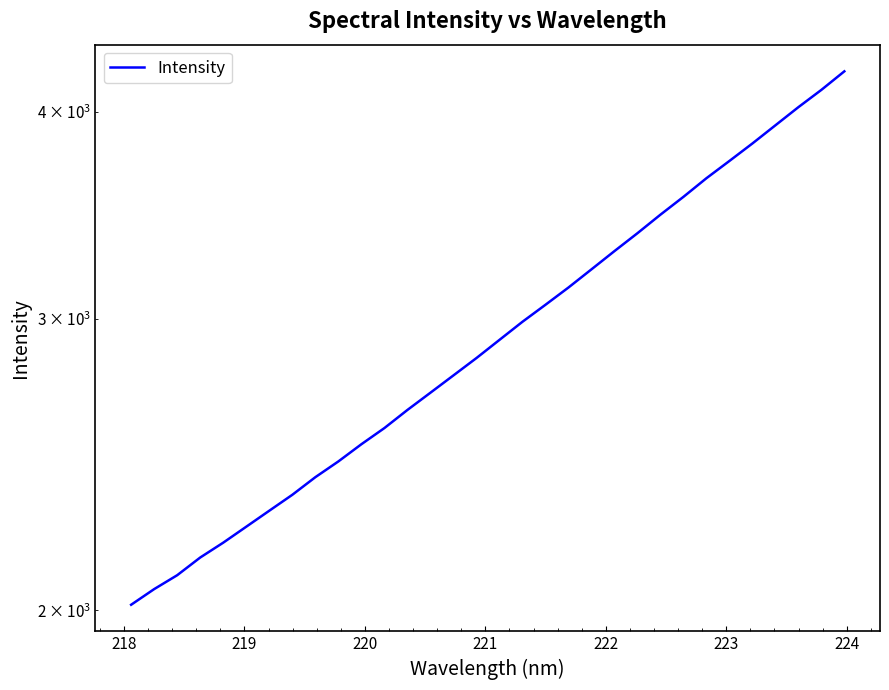

The chart shows a value of 1410.6 at 218. True or false?

False